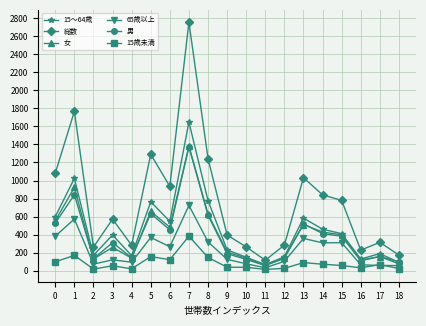

At which category is the sum across all series the highest?

7